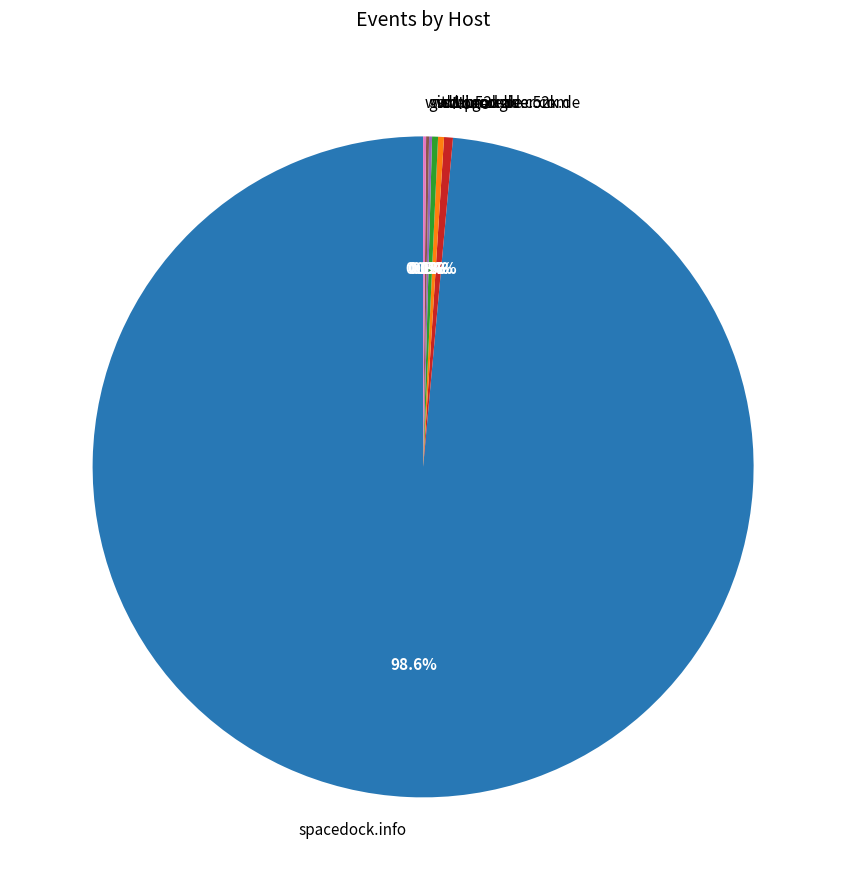

Which has a higher value, spacedock.info or None?

spacedock.info